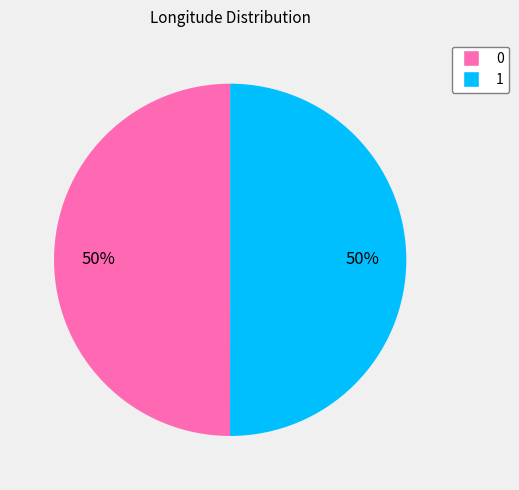

Is the sum of 0 and 1 greater than half?

Yes